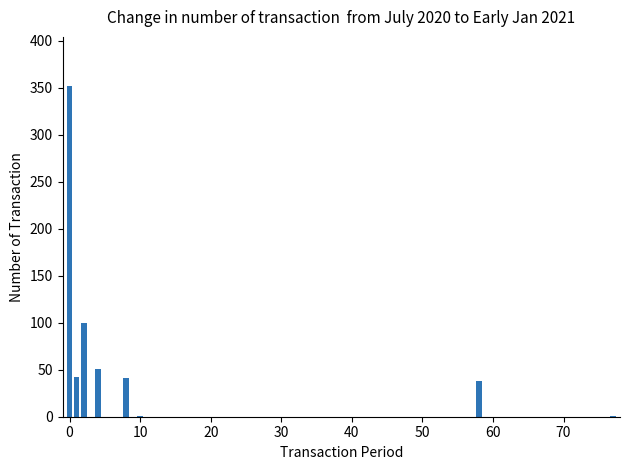

What is the maximum value shown in the chart?

351.5